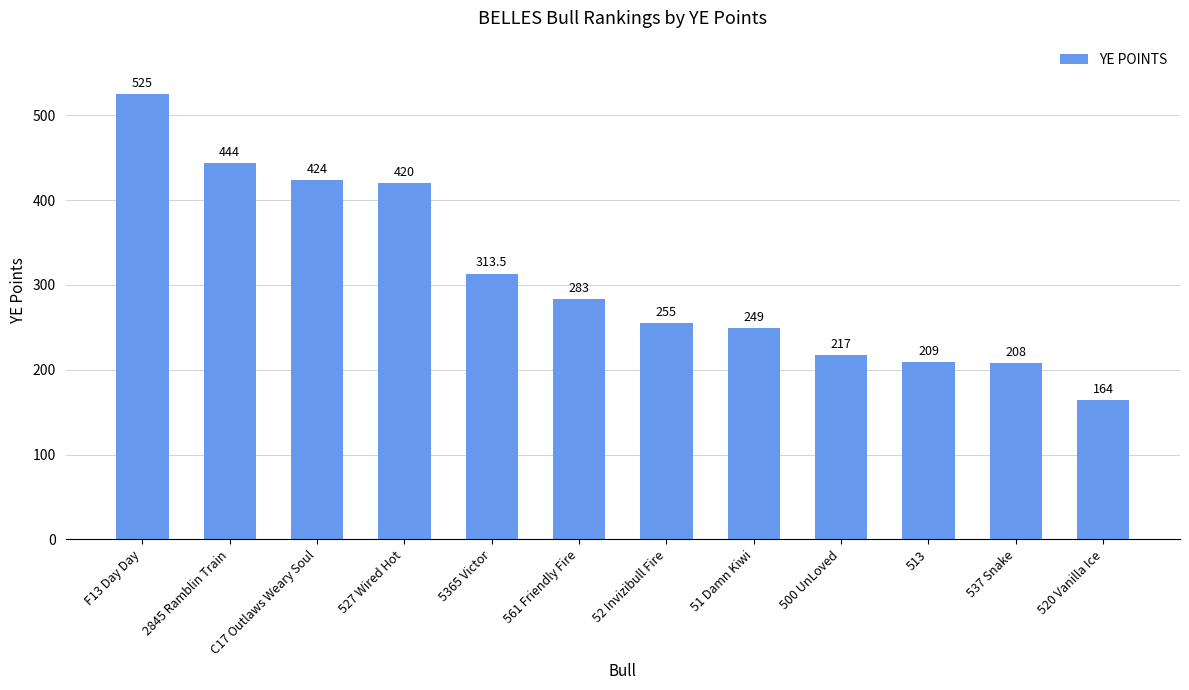

True or false: the data shows 71.5 at 500 UnLoved.

False